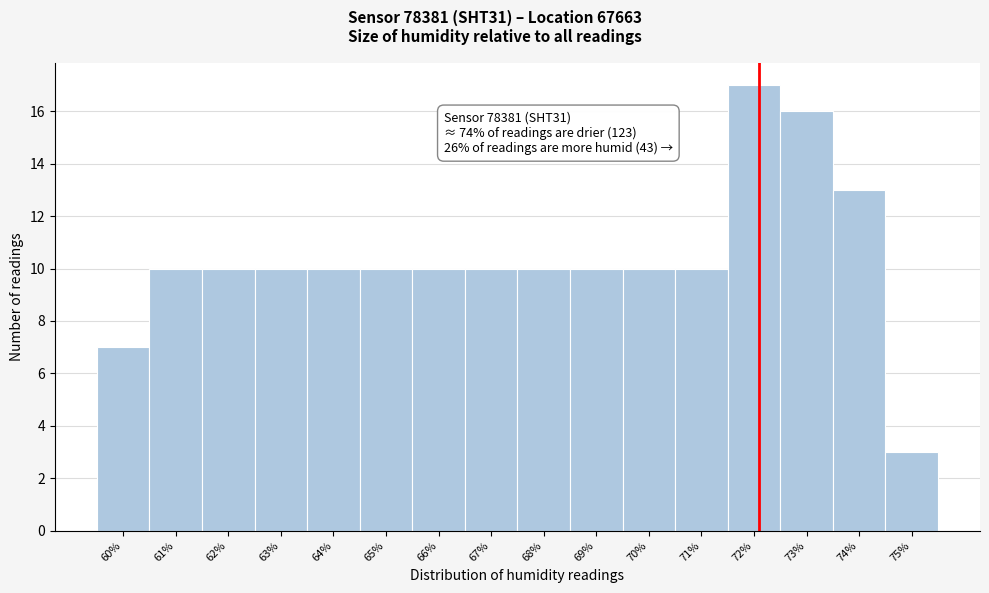

Reading left to right, extract all data points from this chart.

60%=7	61%=10	62%=10	63%=10	64%=10	65%=10	66%=10	67%=10	68%=10	69%=10	70%=10	71%=10	72%=17	73%=16	74%=13	75%=3